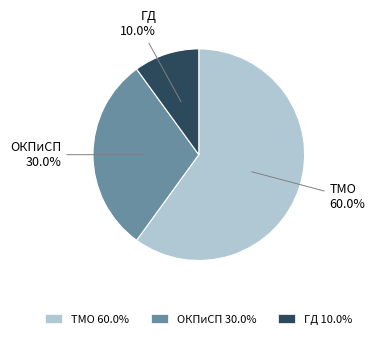

To the nearest percent, what is the difference between the ГД and ОКПиСП slice percentages?

20%